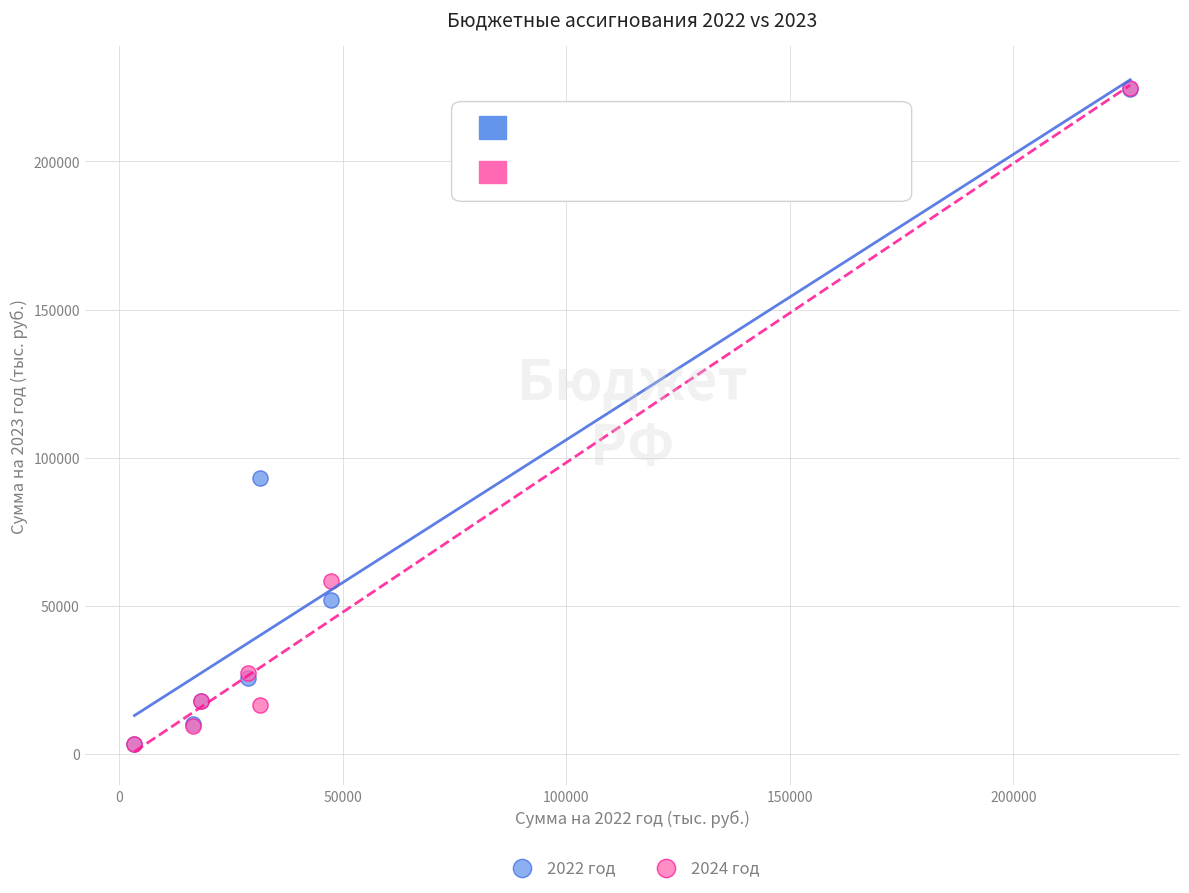

What are all the series names shown in the legend?

2022 год, 2024 год